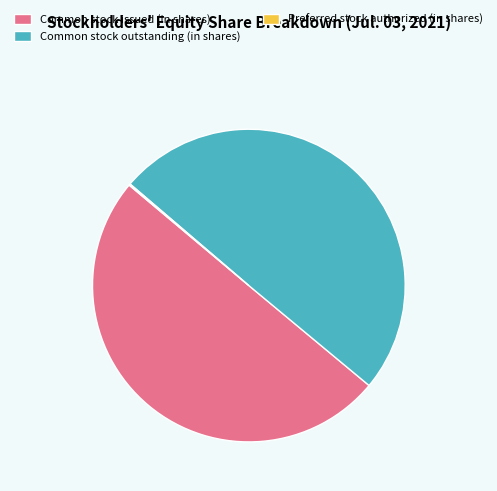

Combined, do Common stock outstanding (in shares) and Common stock issued (in shares) account for over 50%?

Yes